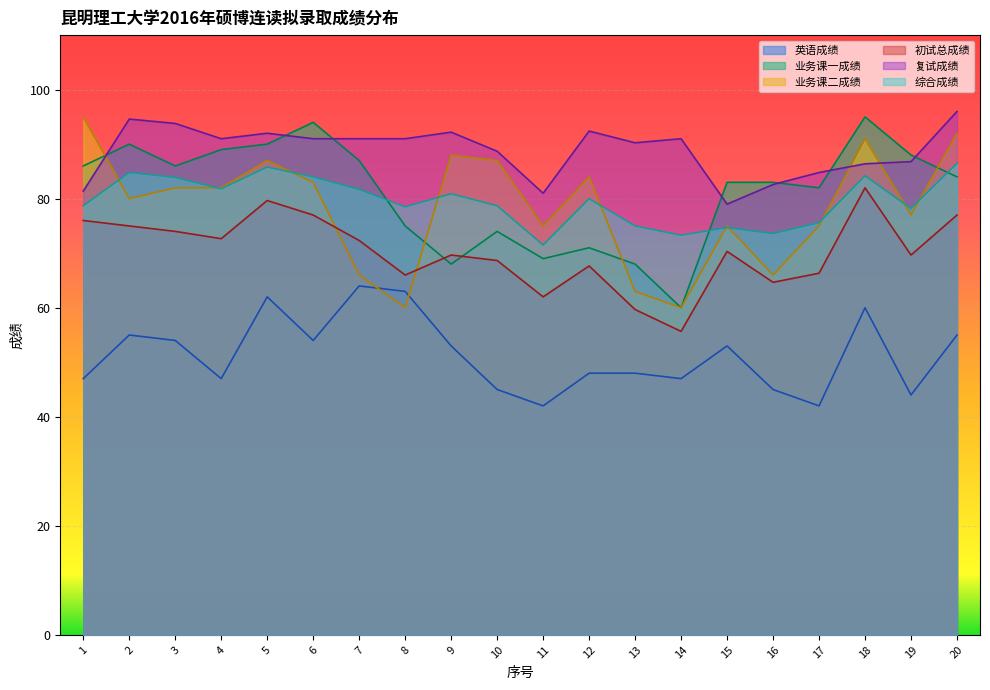

Which has a higher value, 6 or 20?

20